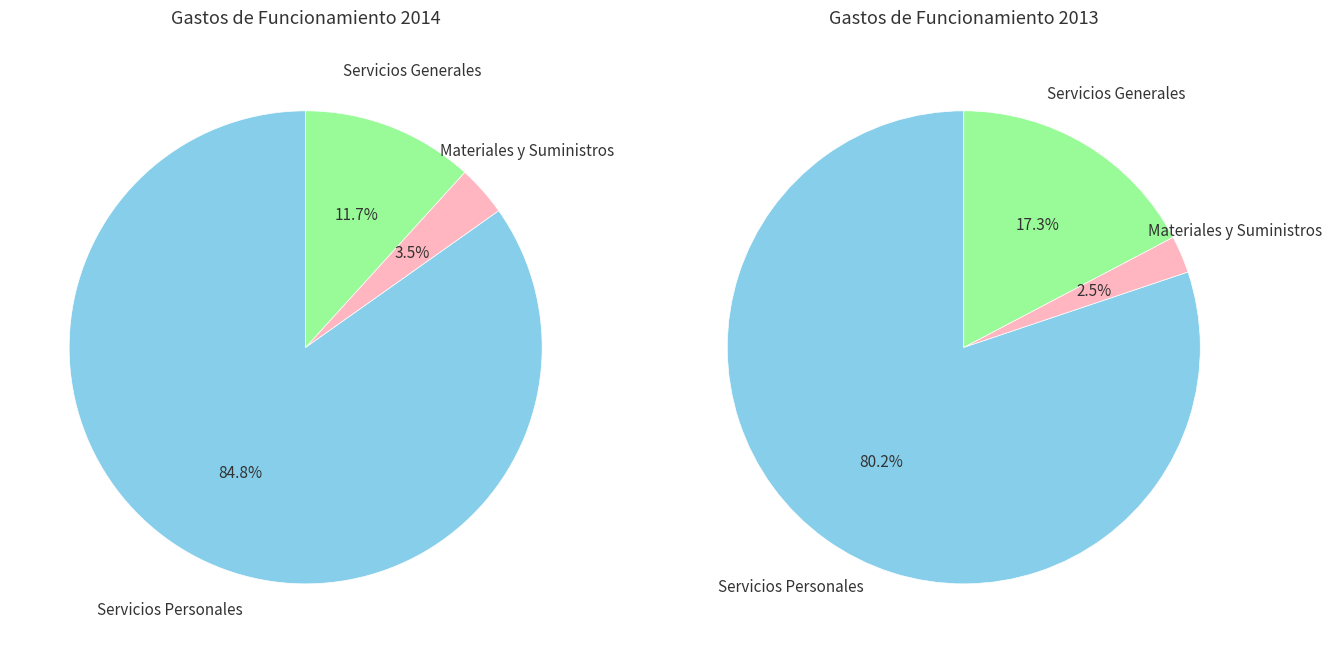

Which slice is the smallest?

Materiales y Suministros